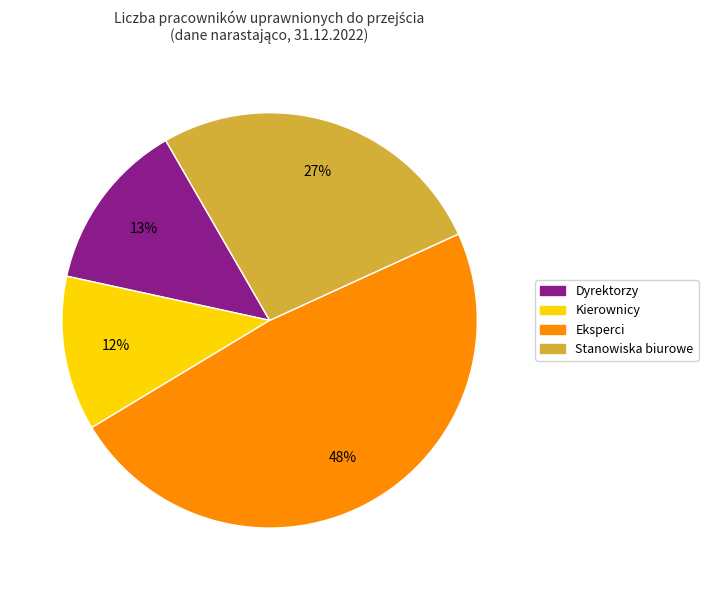

To the nearest percent, what is the average slice percentage?

25%